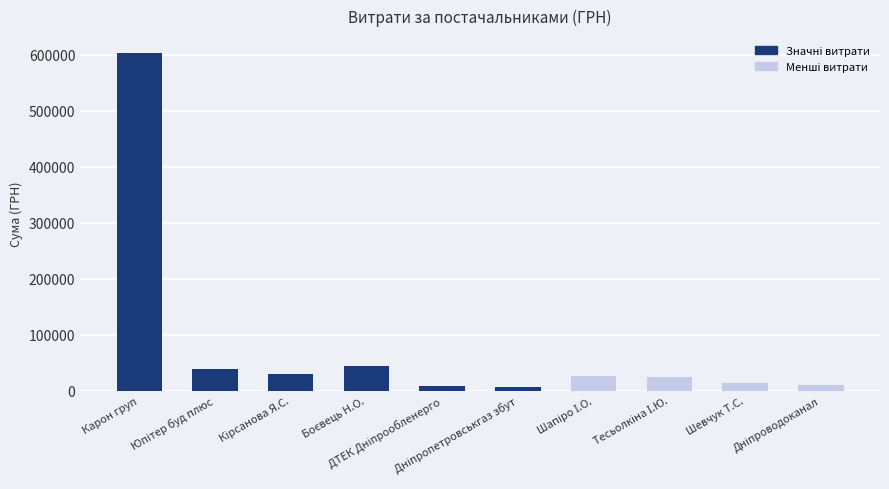

What is the value of the 7th bar from the left?

25468.3